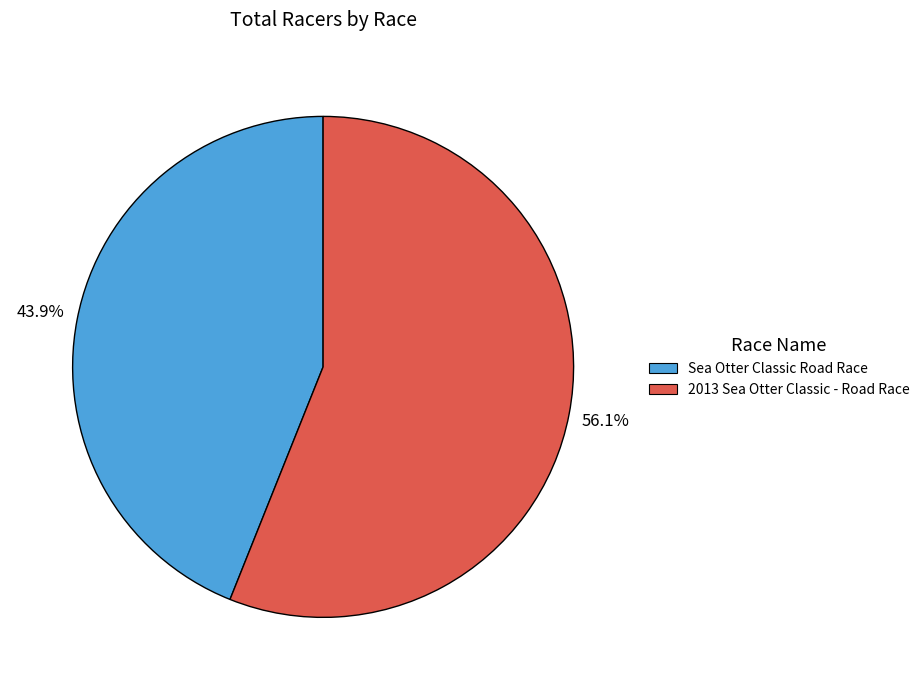

Is it true that 2013 Sea Otter Classic - Road Race is 56% of the pie?

True